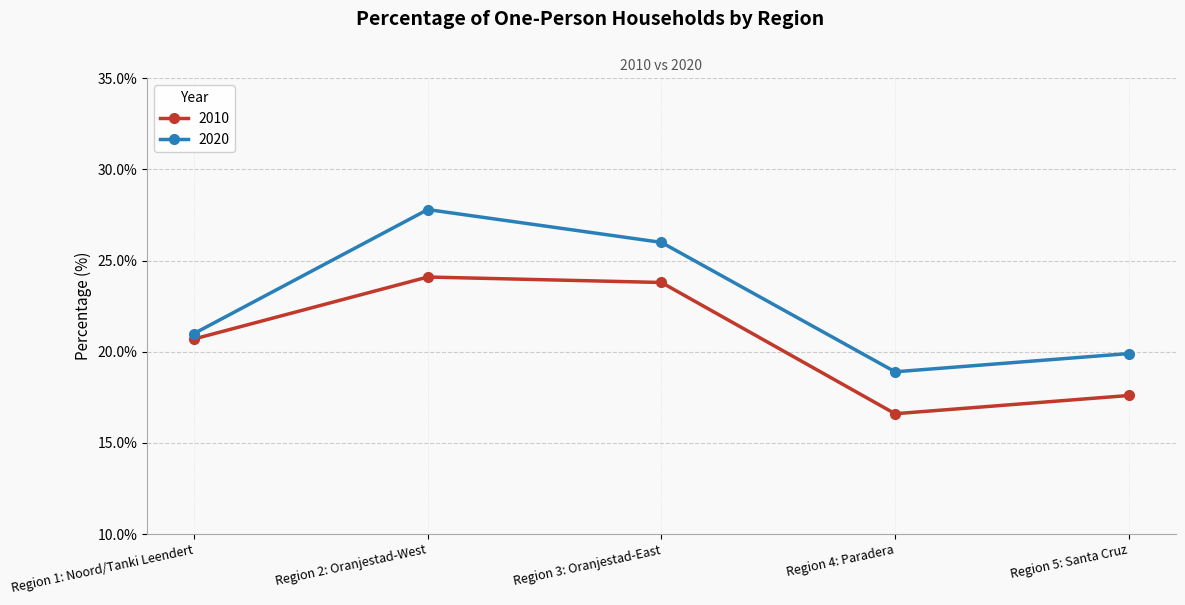

How many values in the 2020 series are below 21?

2